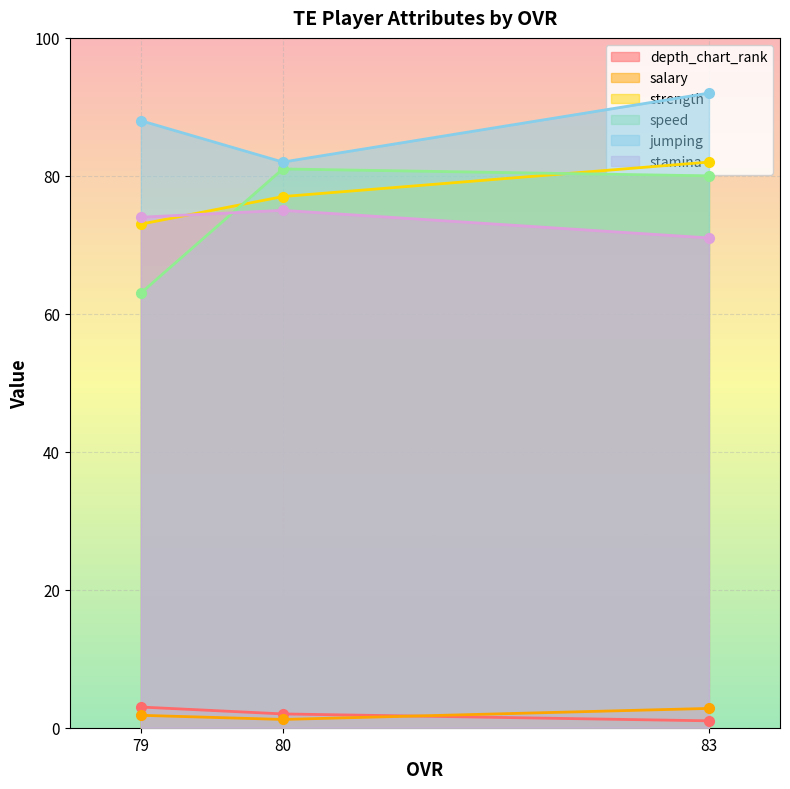

How many lines are shown in the chart?

6